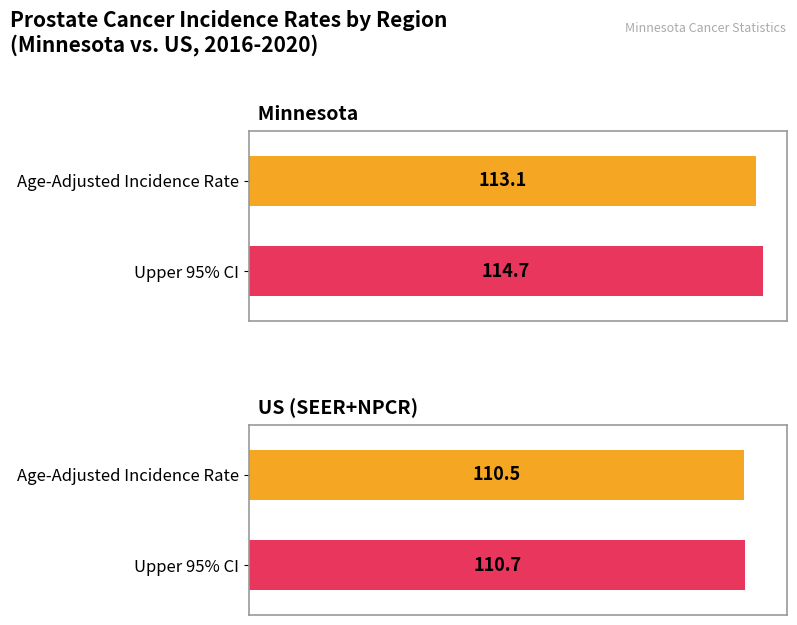

Is it true that Lower 95% CI equals 170.0 at US (SEER+NPCR)?

False